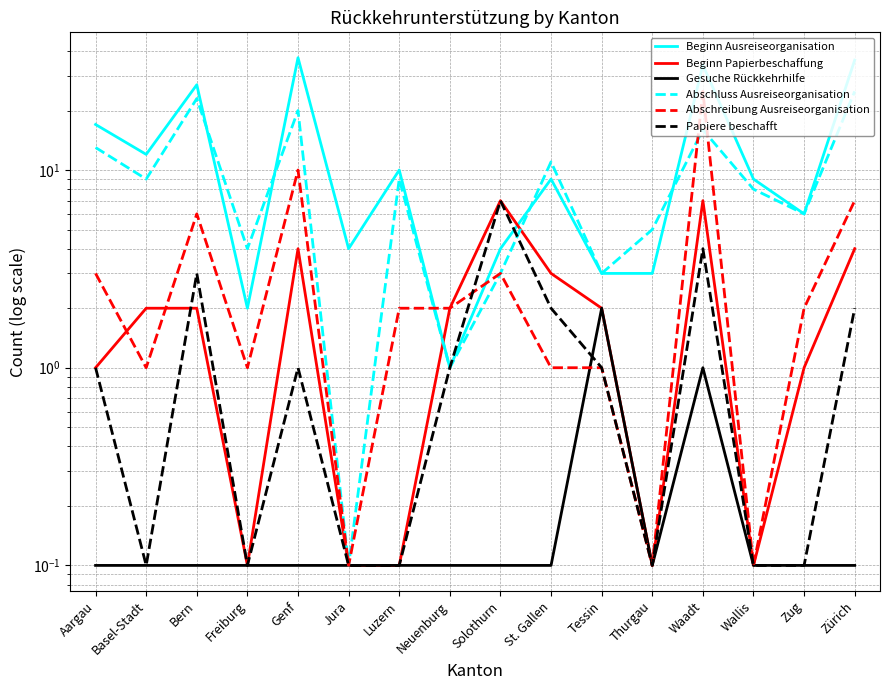

What is the sum of all Beginn Papierbeschaffung values?

35.5